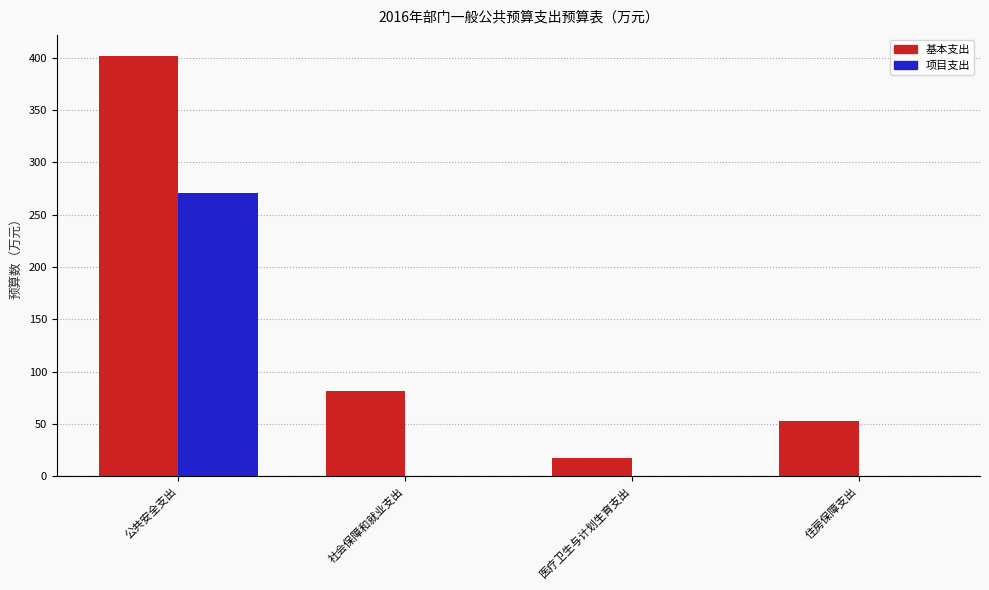

Reading left to right, what are all the values shown in this chart?

基本支出: 公共安全支出=401.6	社会保障和就业支出=81.3	医疗卫生与计划生育支出=17.9	住房保障支出=53.0
项目支出: 公共安全支出=270.2	社会保障和就业支出=0.0	医疗卫生与计划生育支出=0.0	住房保障支出=0.0